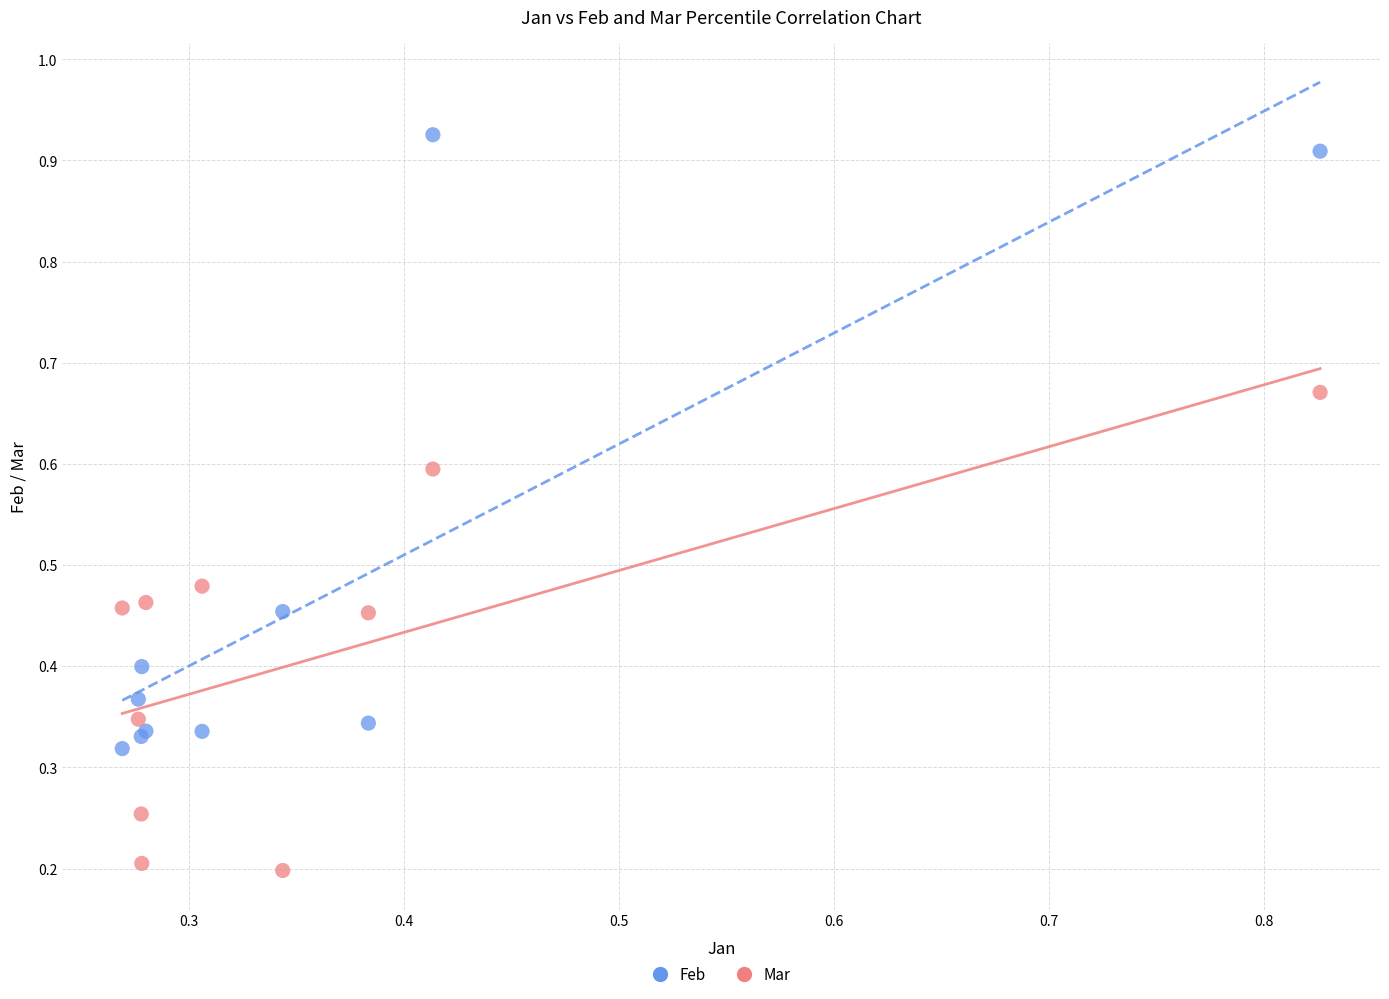

What is the X range (max minus min) for the scatter plot?

0.6